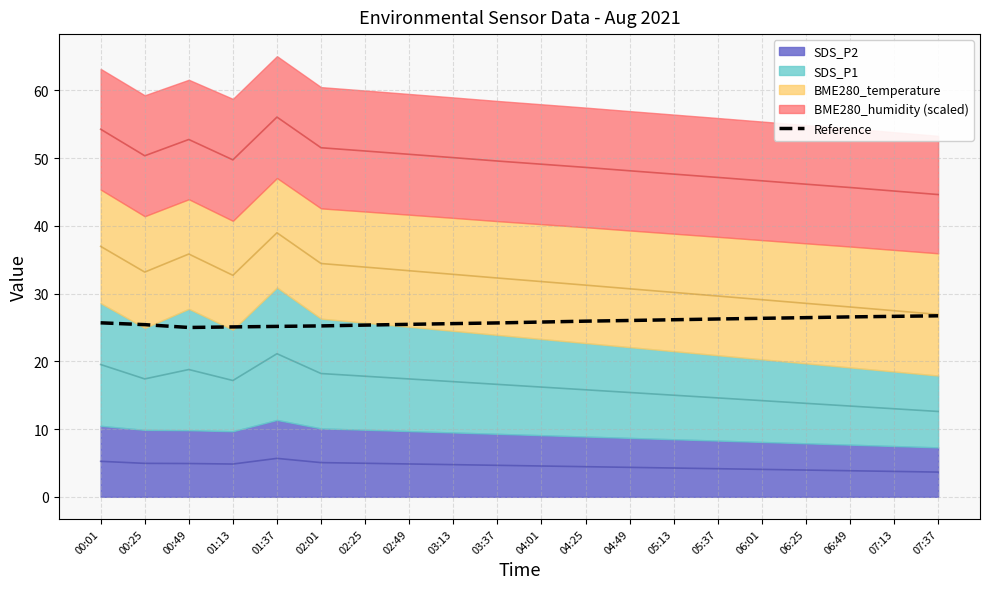

What is the label of the 20th point from the left?

07:37